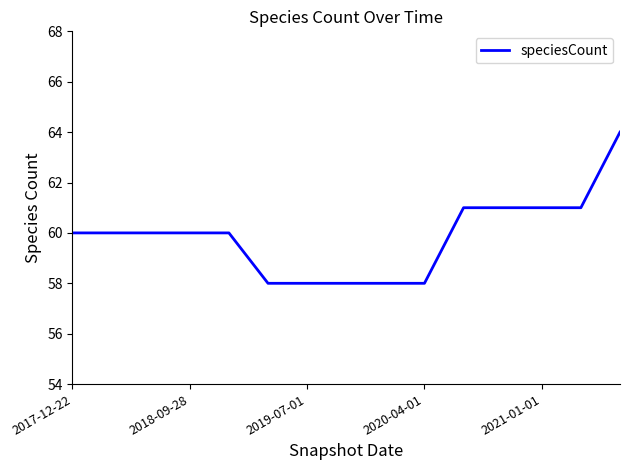

What is the minimum value shown in the chart?

58